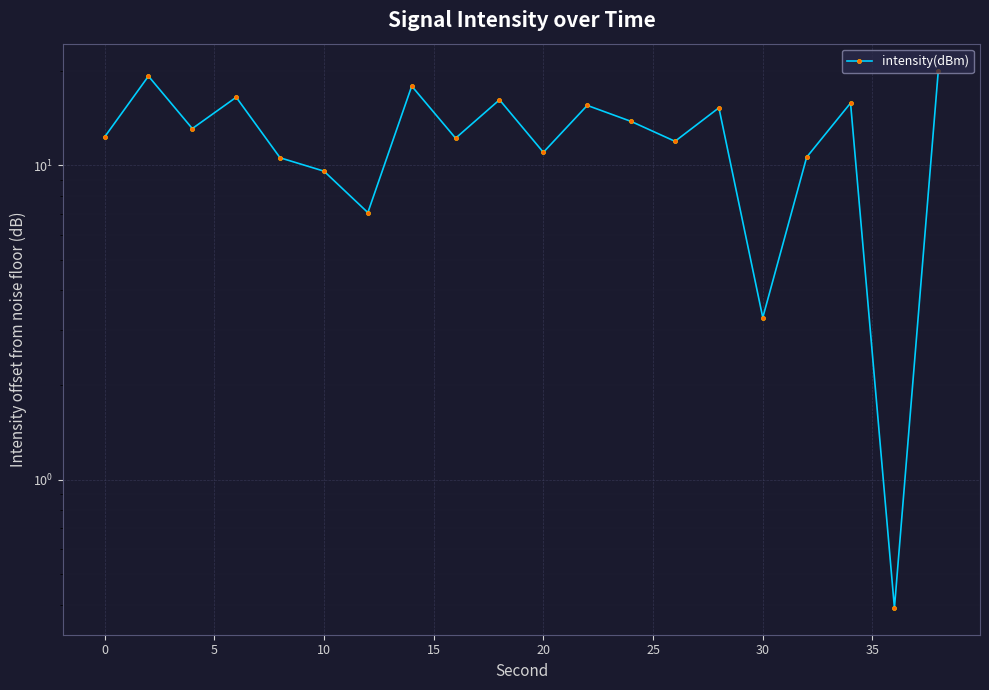

How many lines are shown in the chart?

1